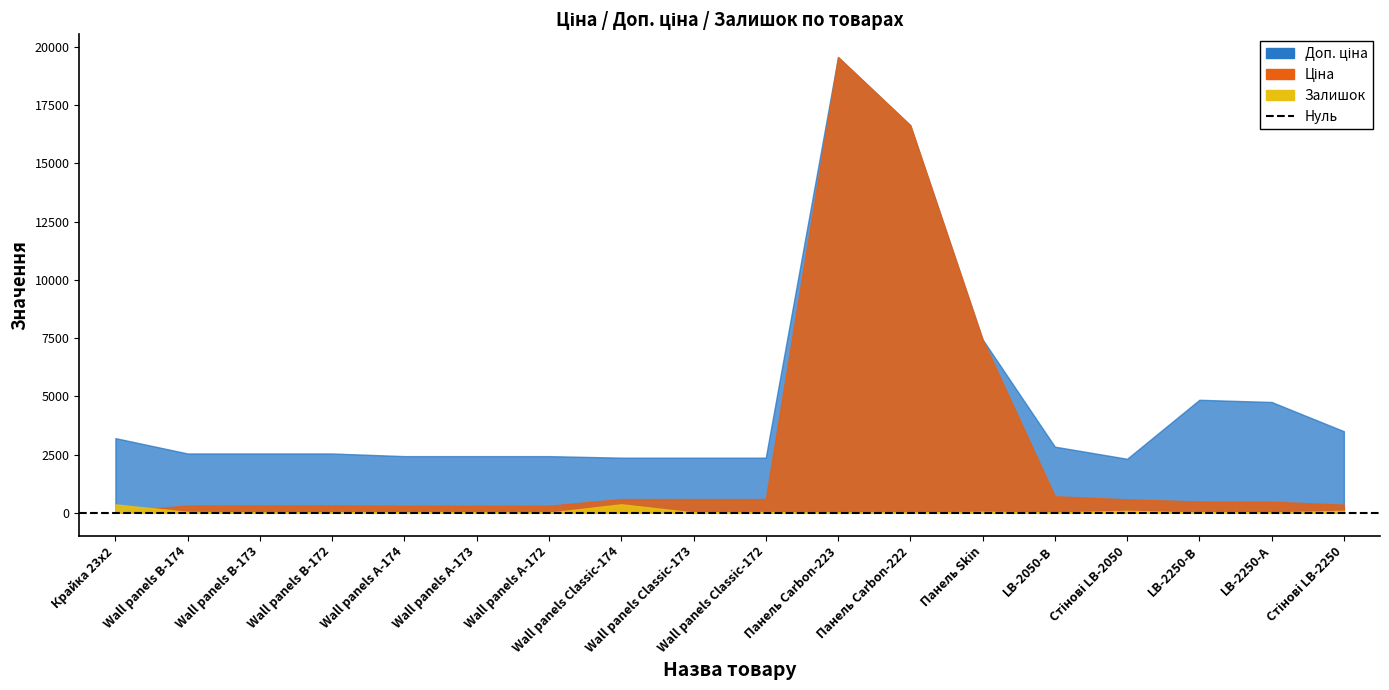

At which label does Доп. ціна first exceed 2546?

Ціна